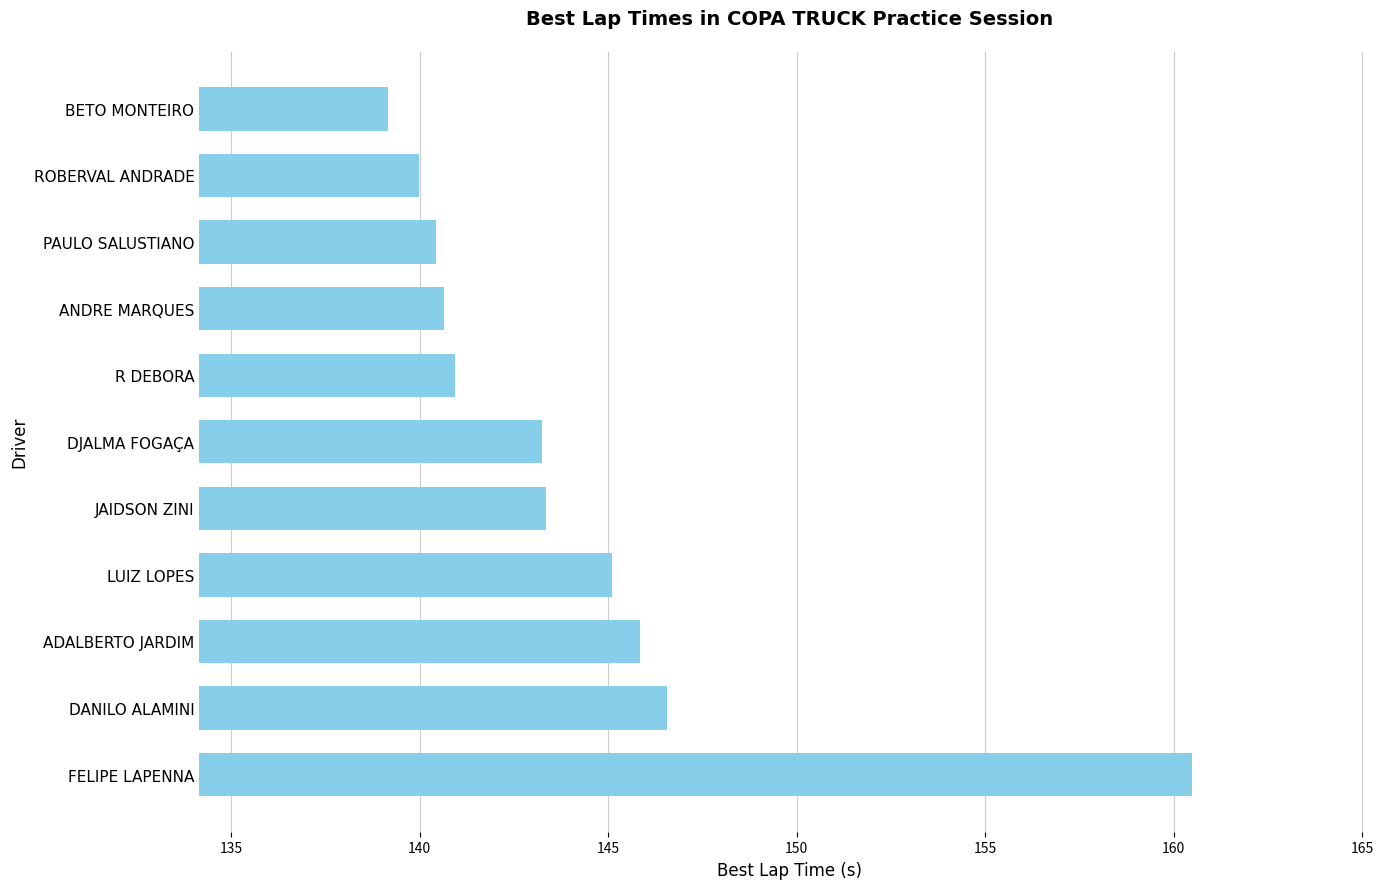

Does the chart contain stacked bars?

No